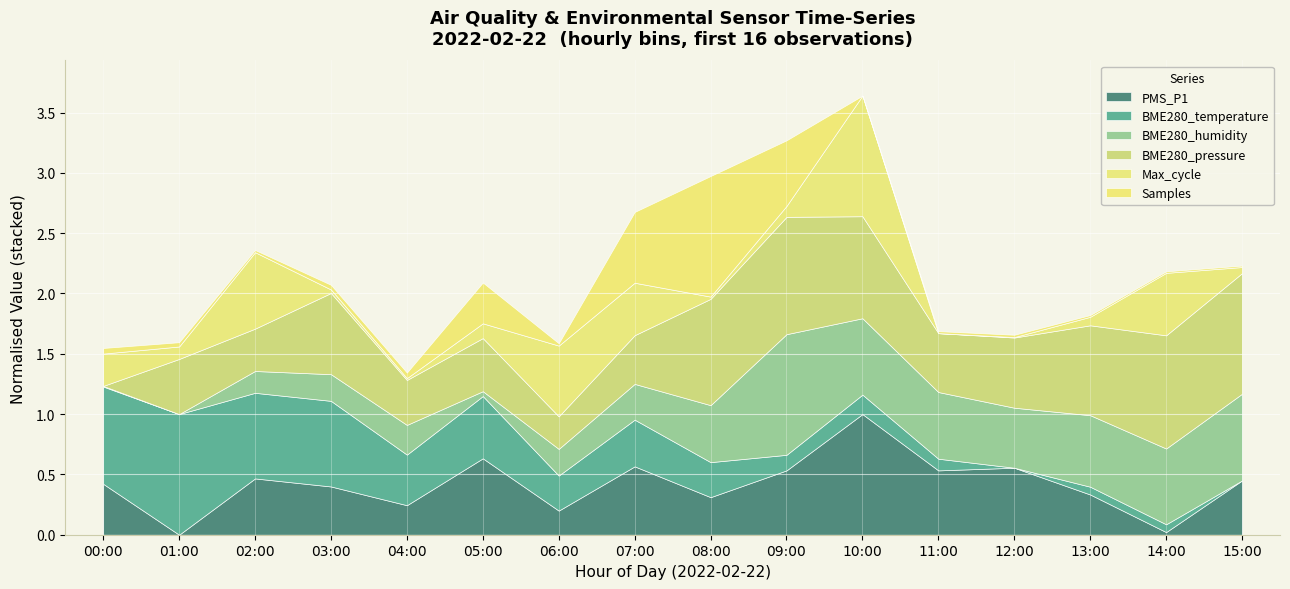

At which label does PMS_P1 reach its peak?

10:00